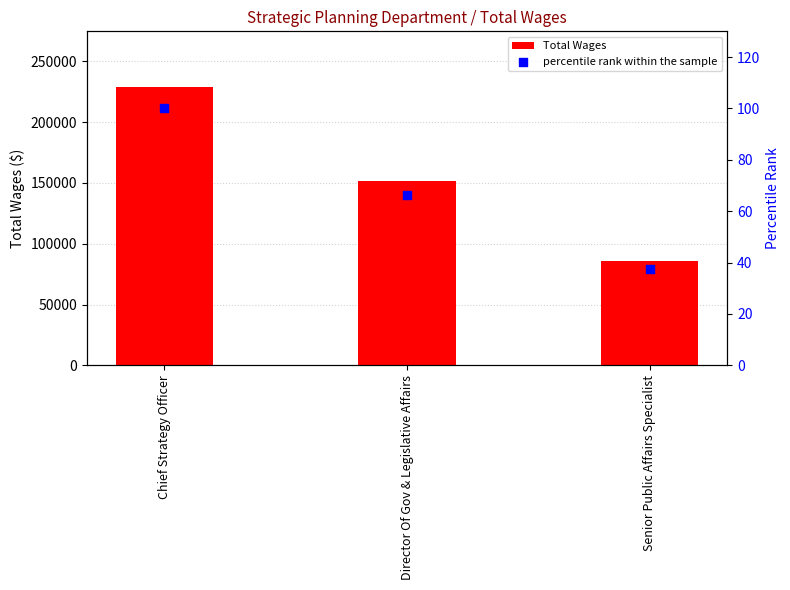

What is the total value across all series at Senior Public Affairs Specialist?

85876.5